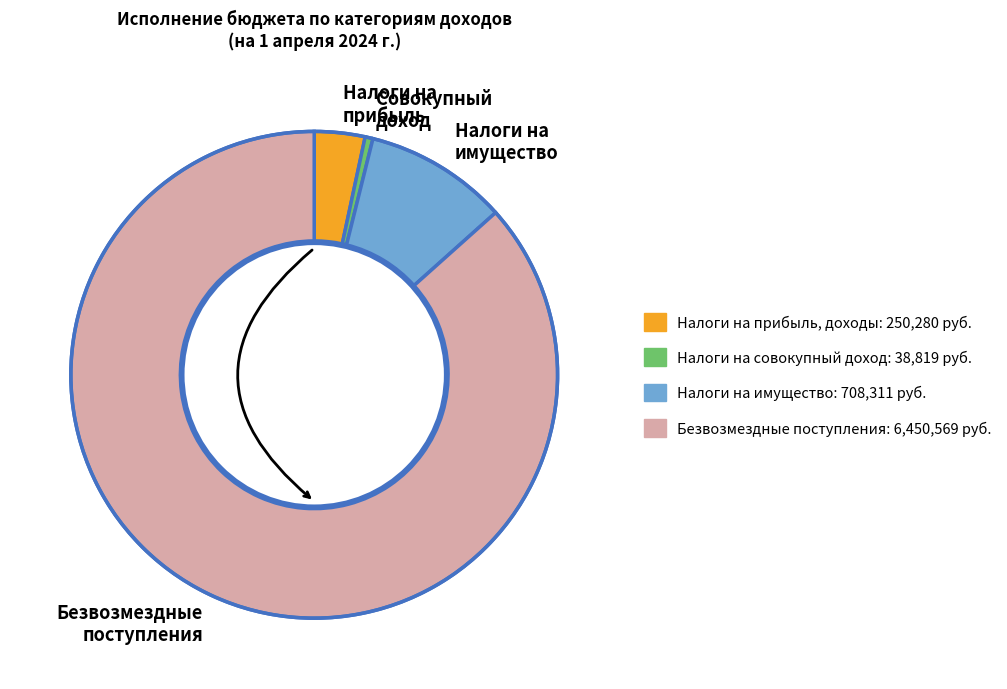

What is the smallest slice in the pie chart?

Совокупный доход